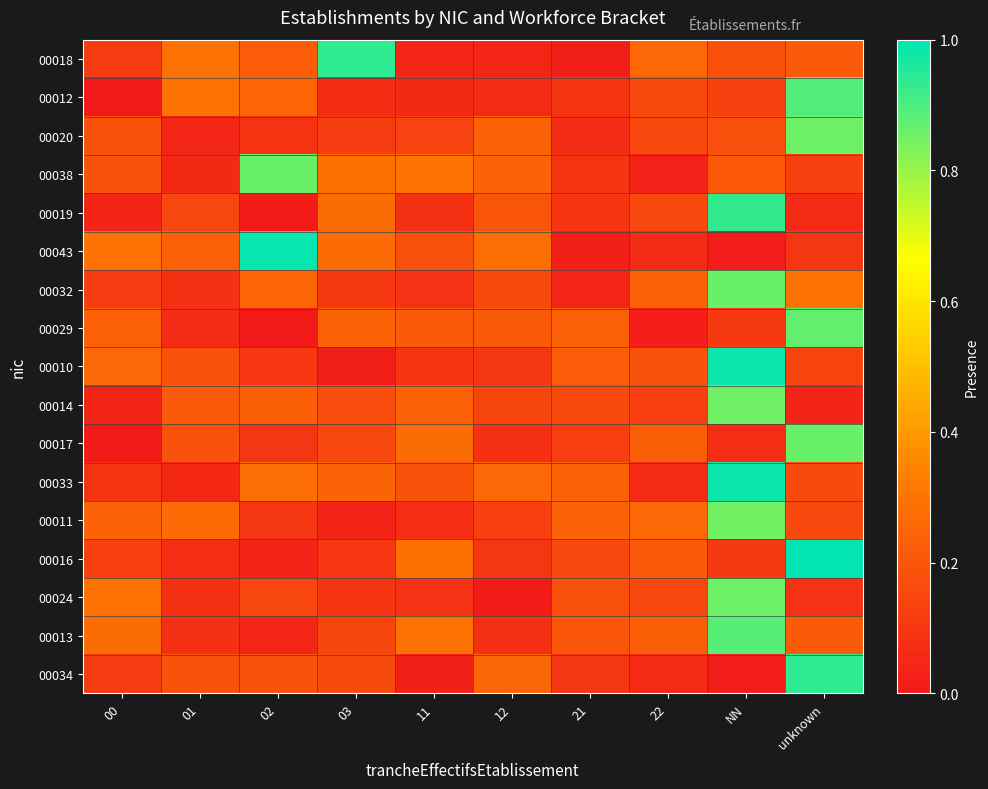

At how many categories does at least one series exceed 0?

10